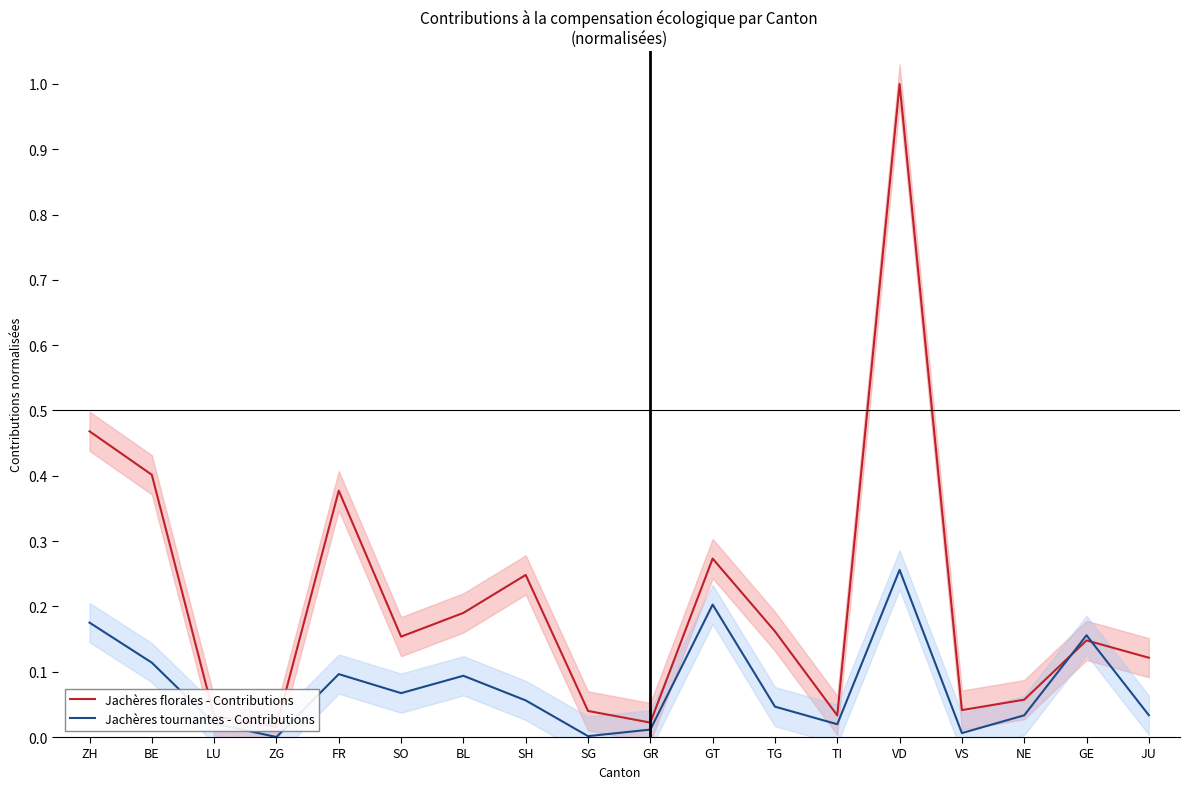

How many lines are shown in the chart?

2